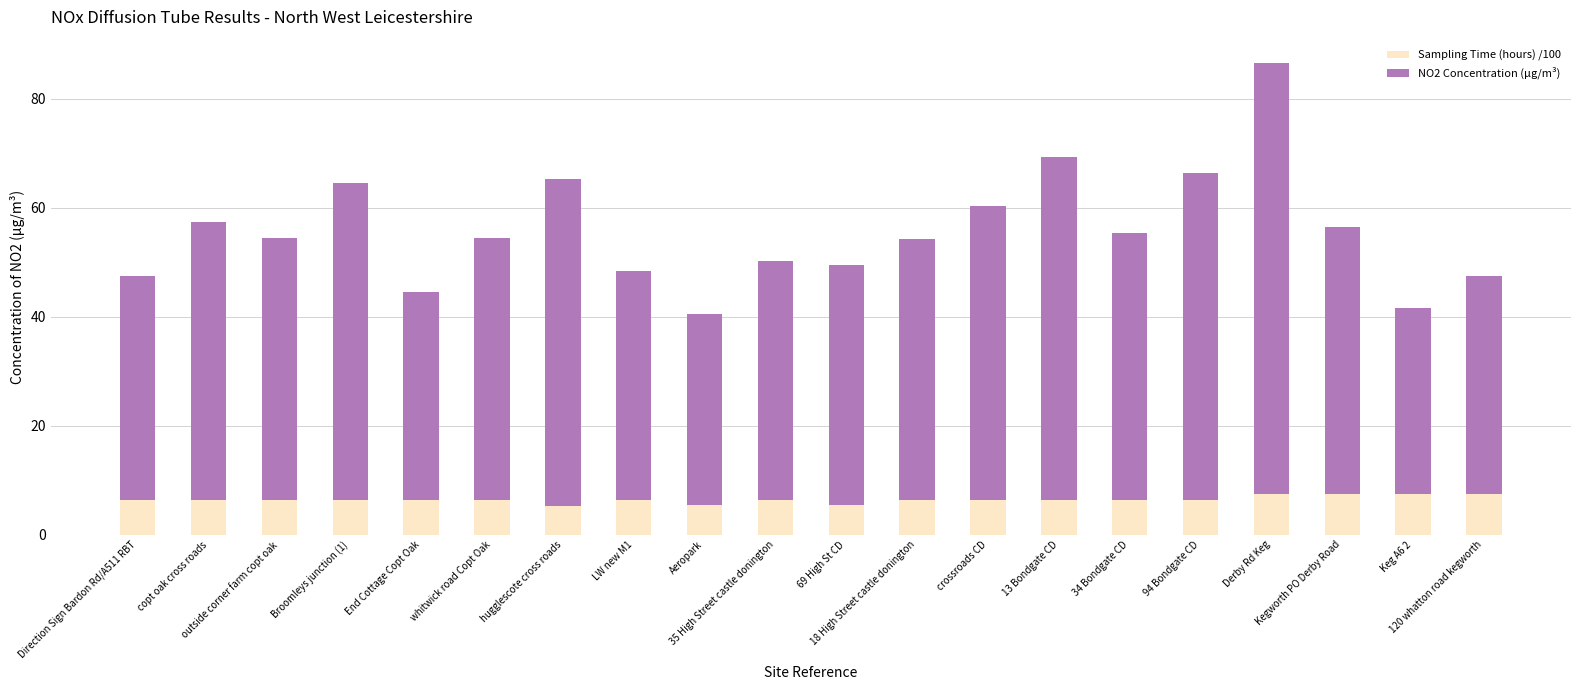

How many bars are there in total?

20